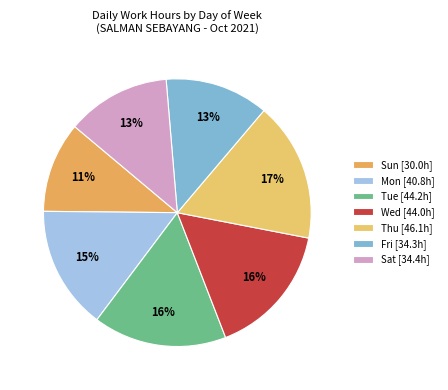

How many slices are in this pie chart?

7